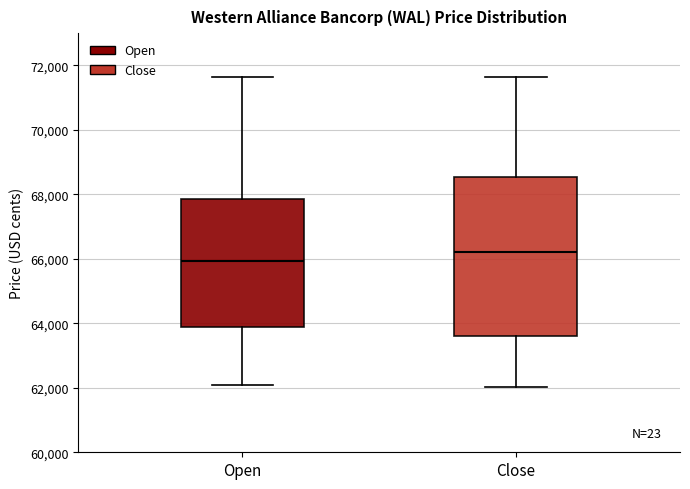

Where does the lower whisker of the box for Close end on the y-axis? The values are not printed on the chart, so give them approximately, as read against the axis.

62000